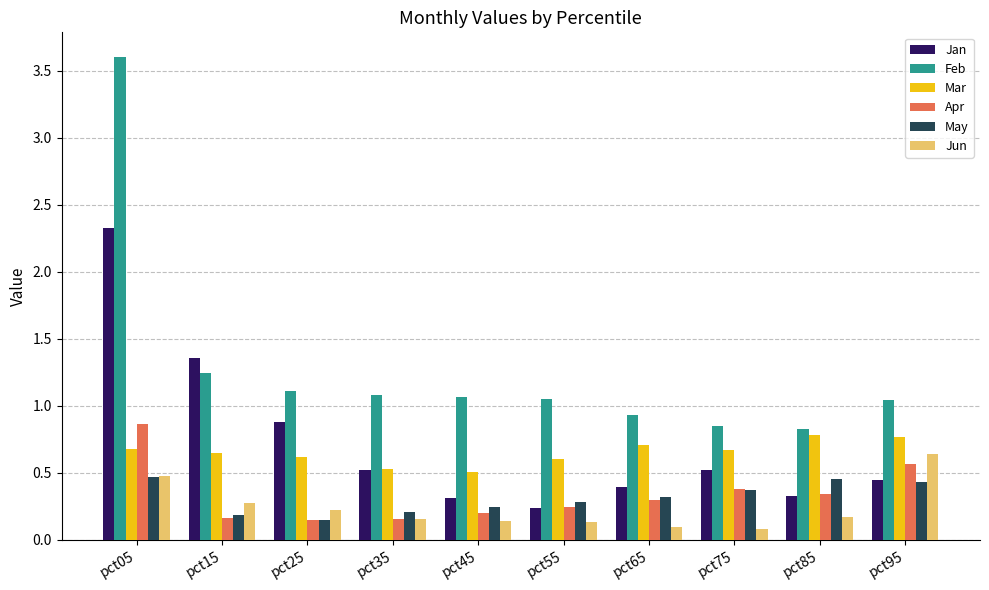

What is the maximum value for Jan?

2.3